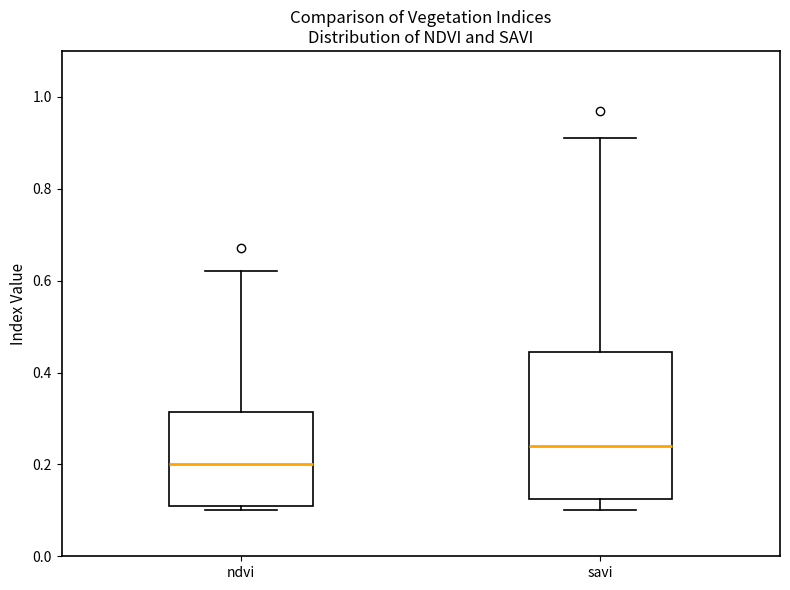

Reading left to right, read every box against the y-axis: the position of its median line, the range the box covers, and the ends of its whiskers. The values are not printed on the chart, so give them approximately, as read against the axis.

ndvi: median 0.20, box 0.12 to 0.32, whiskers 0.10 to 0.62
savi: median 0.24, box 0.12 to 0.44, whiskers 0.10 to 0.92